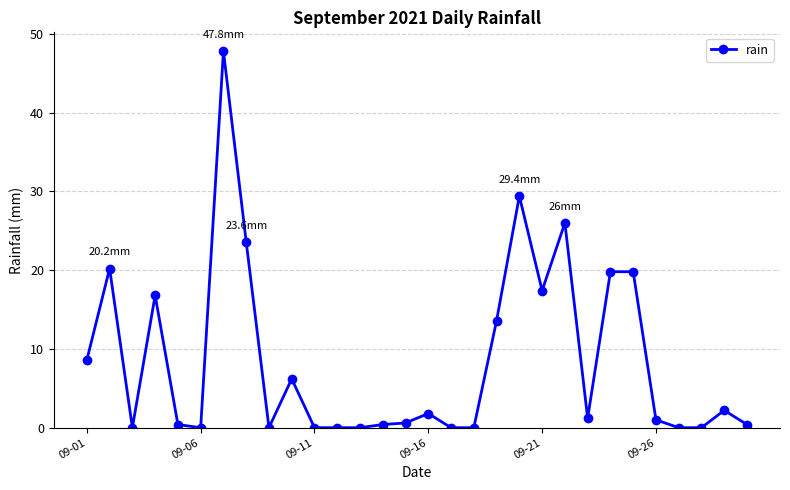

How many lines are shown in the chart?

1